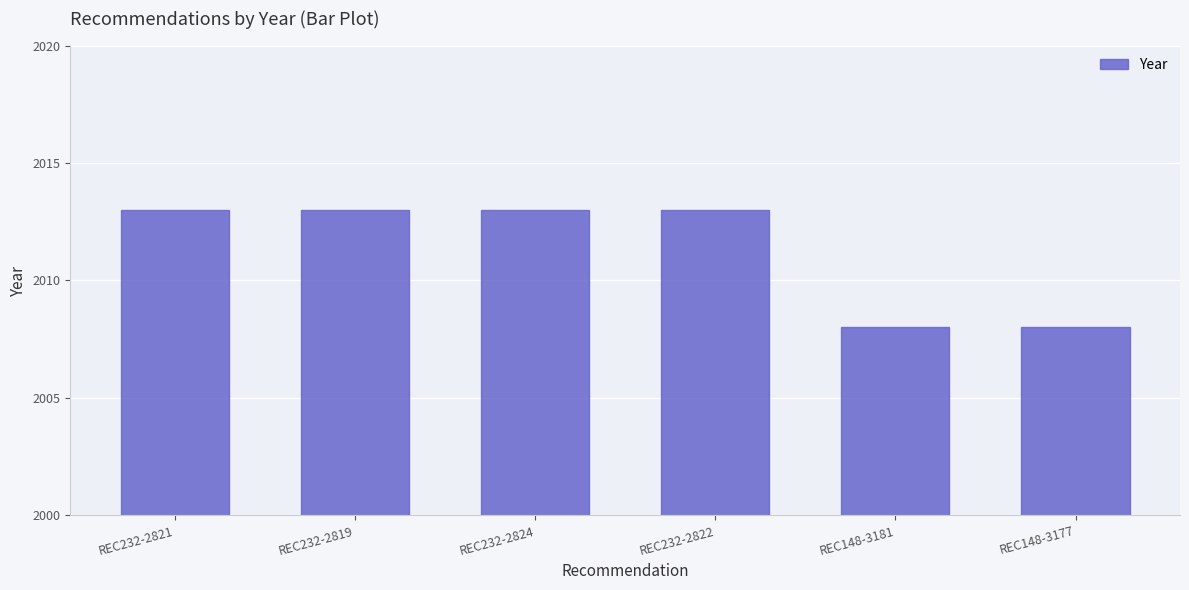

Is it true that the value at REC232-2821 is 2013?

True